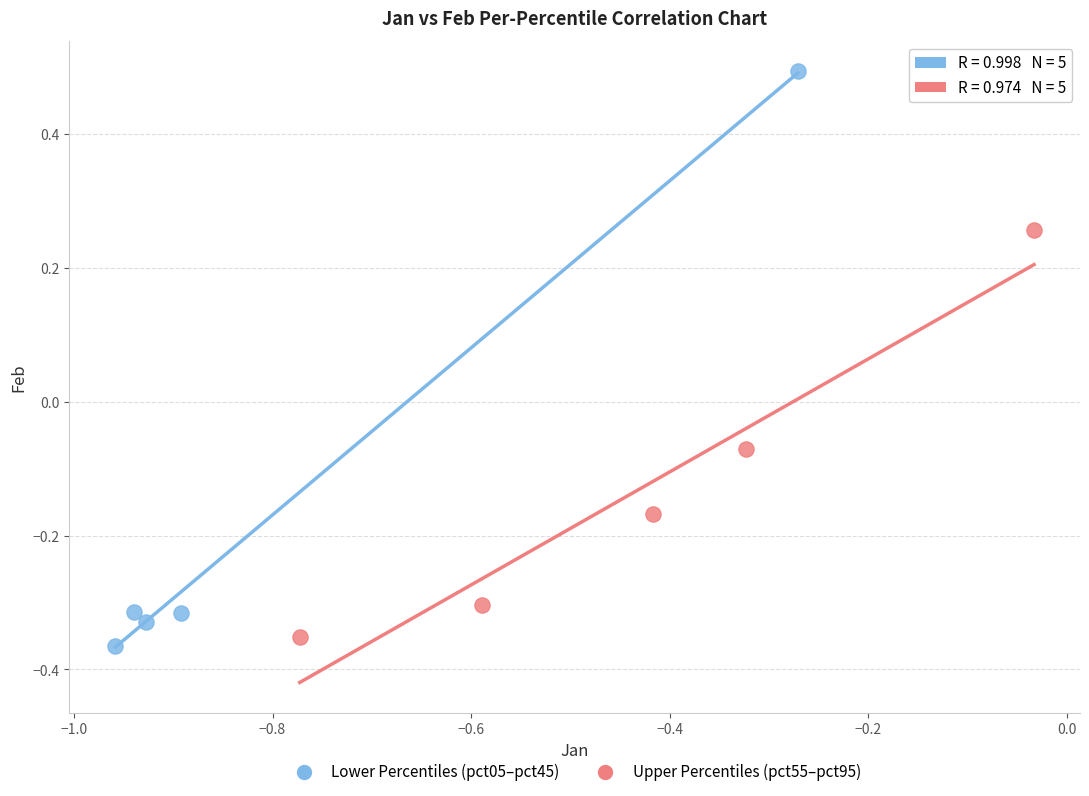

Which series contains the highest Y value?

Lower Percentiles (pct05–pct45)